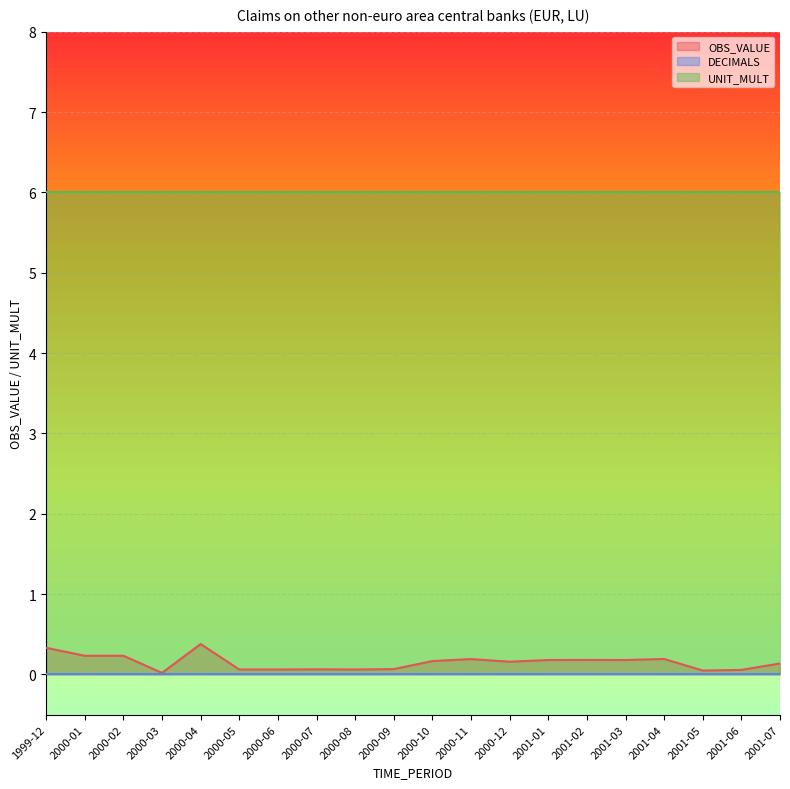

Where is DECIMALS nearest to the value 0?

1999-12